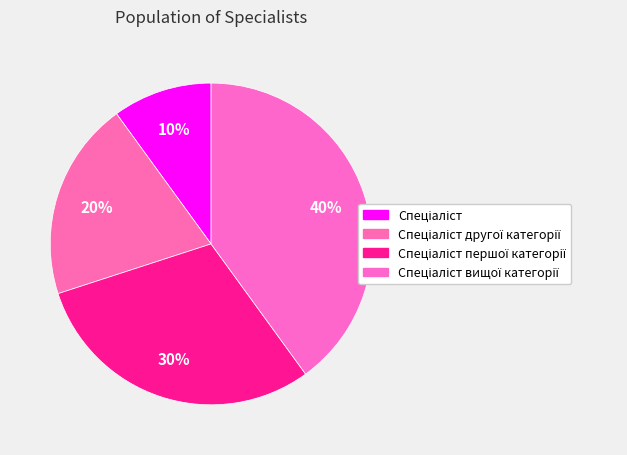

What percentage is the Спеціаліст slice, to the nearest percent?

10%